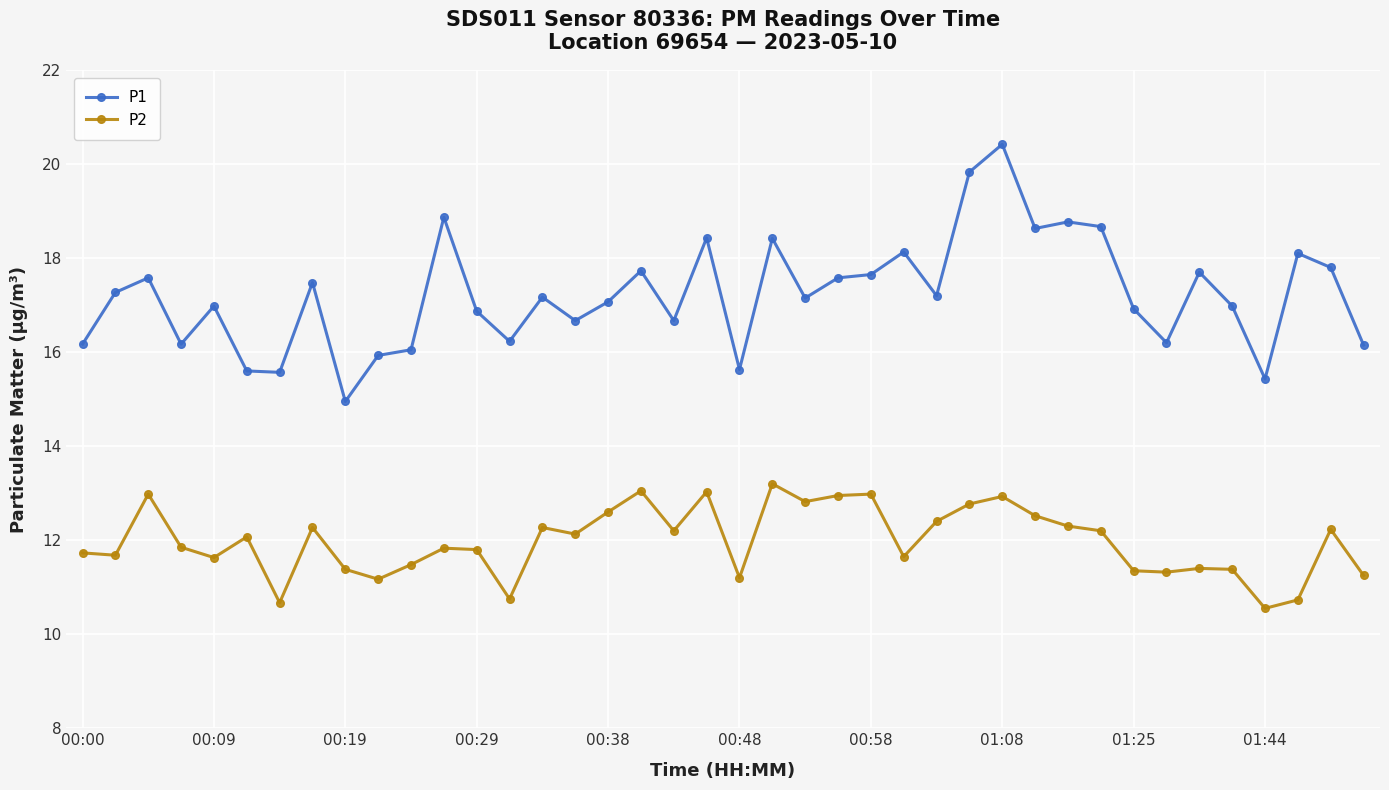

What is the value of the P1 point at the 17th from the left?

17.1